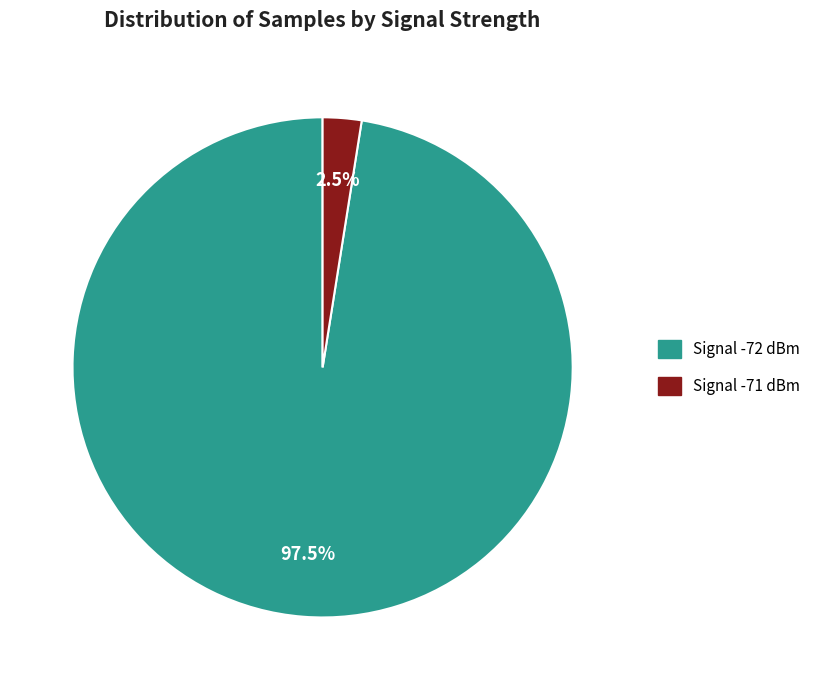

Between Signal -71 dBm and Signal -72 dBm, which is larger?

Signal -72 dBm